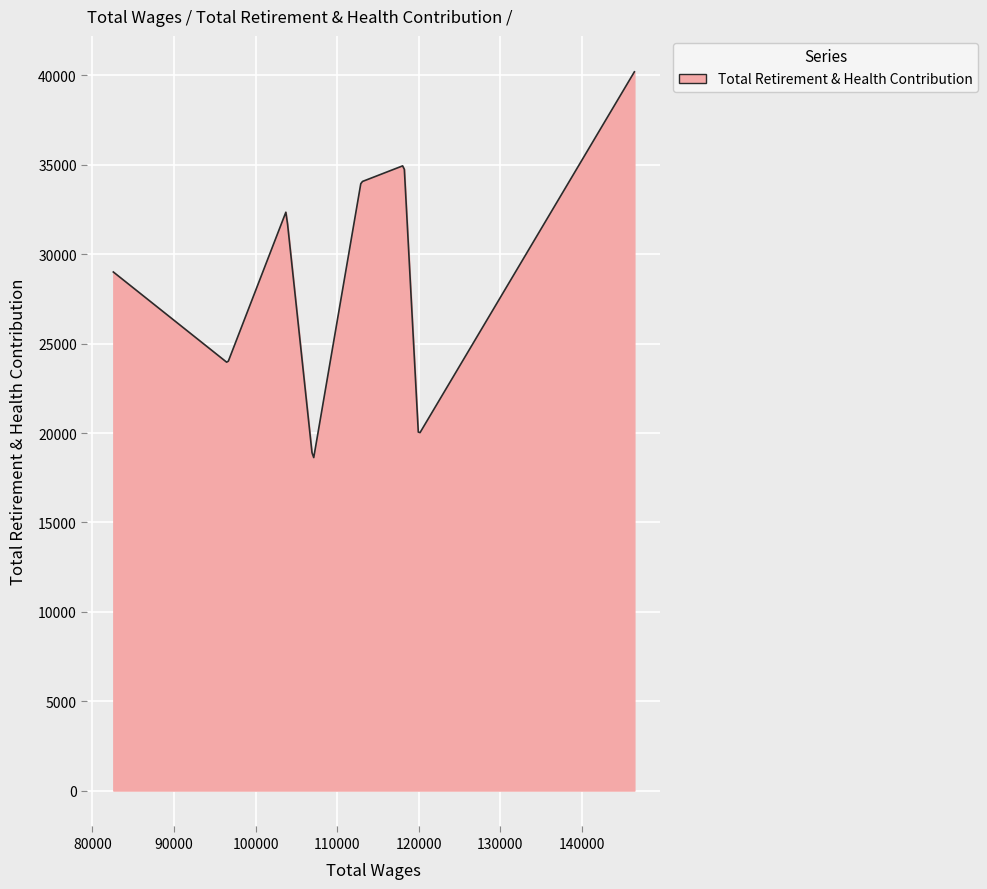

What is the difference between the maximum and minimum values?

21578.8